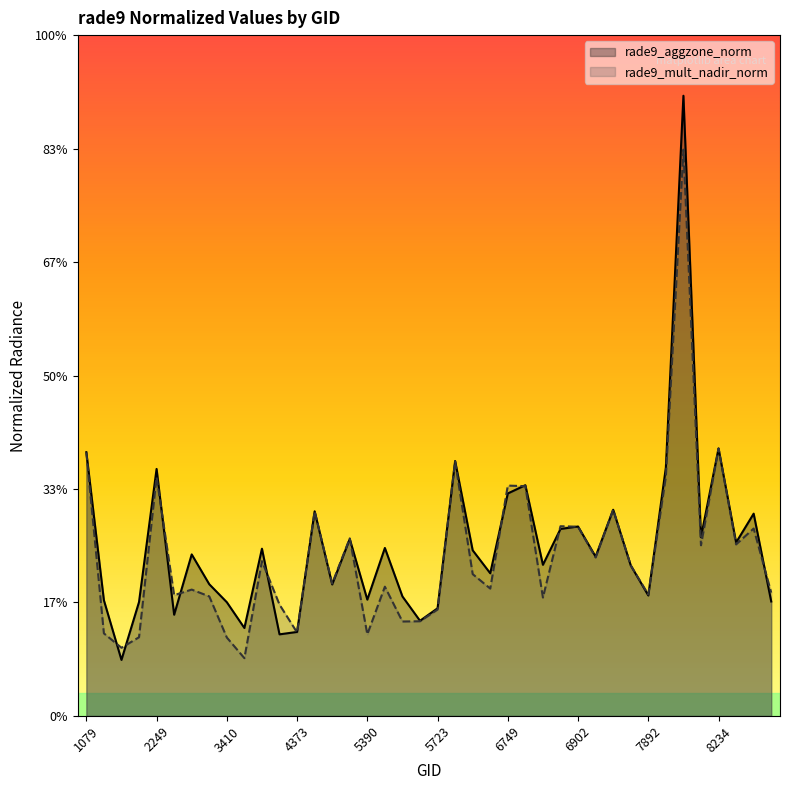

How many data points does each series have?

40